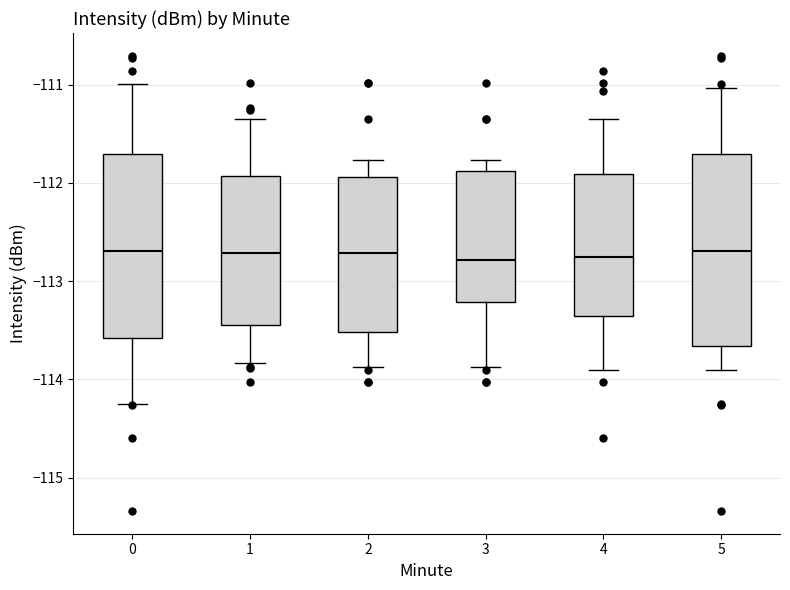

Reading left to right, read every box against the y-axis: the position of its median line, the range the box covers, and the ends of its whiskers. The values are not printed on the chart, so give them approximately, as read against the axis.

0: median -112.7, box -113.6 to -111.7, whiskers -114.3 to -111.0
1: median -112.7, box -113.4 to -111.9, whiskers -113.8 to -111.3
2: median -112.7, box -113.5 to -111.9, whiskers -113.9 to -111.8
3: median -112.8, box -113.2 to -111.9, whiskers -113.9 to -111.8
4: median -112.8, box -113.4 to -111.9, whiskers -113.9 to -111.3
5: median -112.7, box -113.7 to -111.7, whiskers -113.9 to -111.0